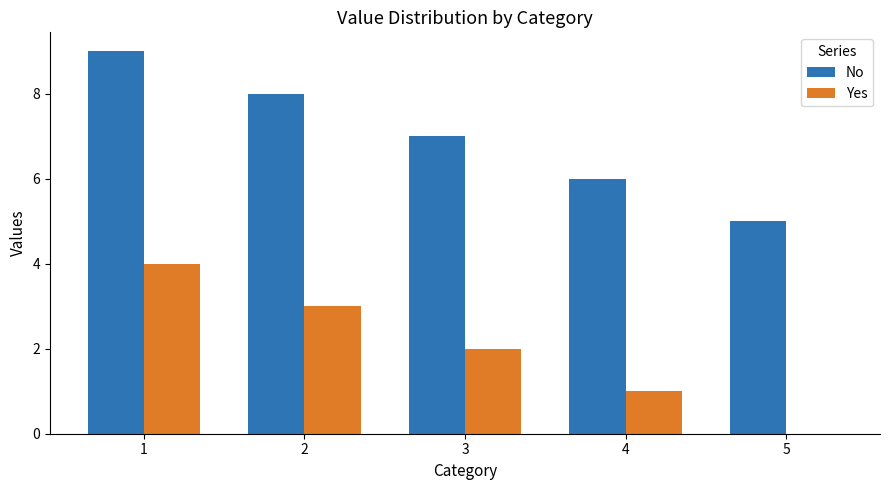

Is the value of No at 3 greater than the value of Yes at 3?

Yes